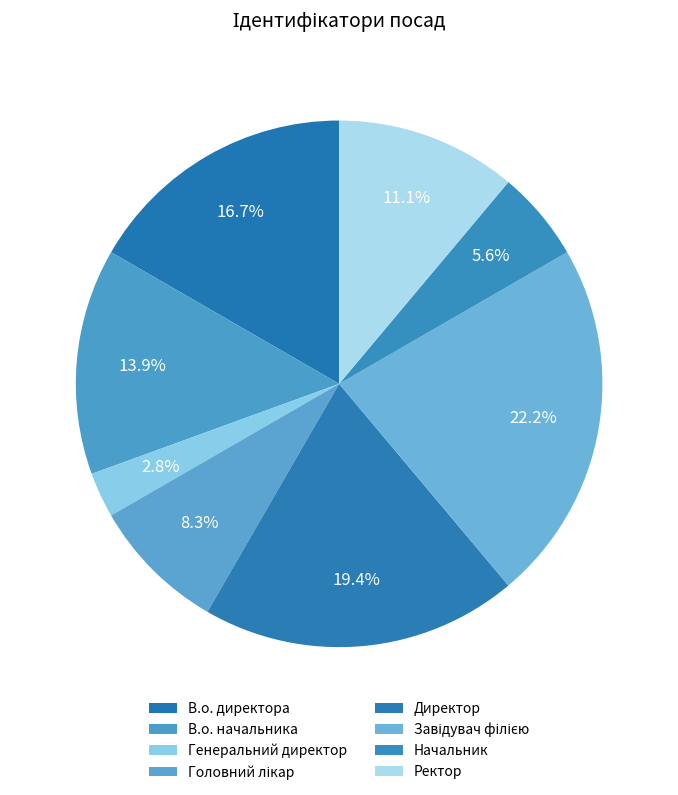

How many segments does this pie chart have?

8